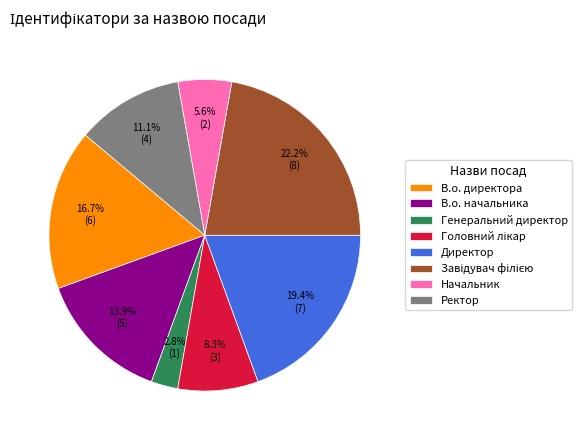

What portion of the pie excludes В.о. директора?

83.3%